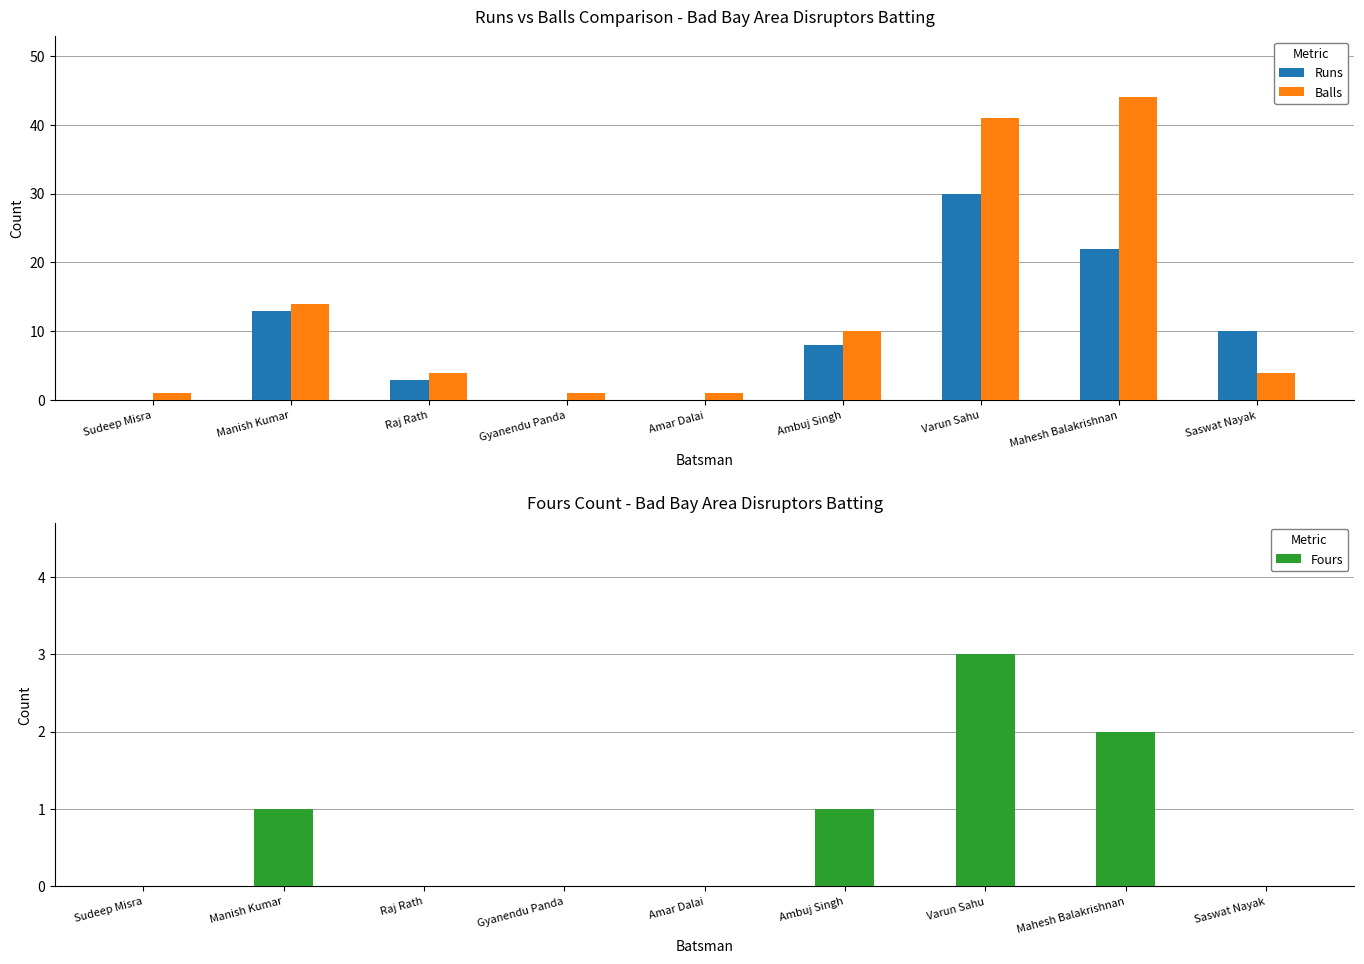

How many data points in Balls are less than 4?

3